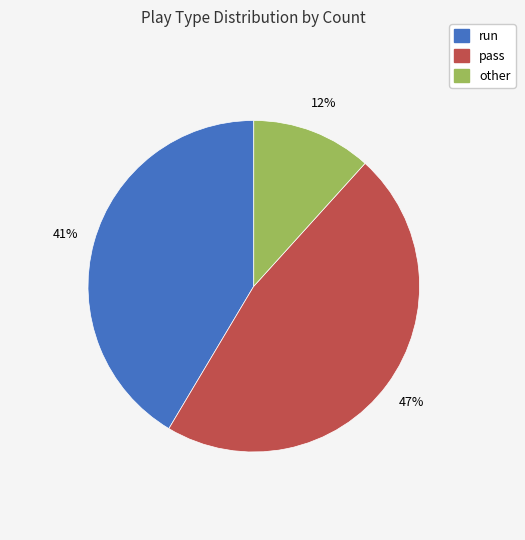

How many segments does this pie chart have?

3